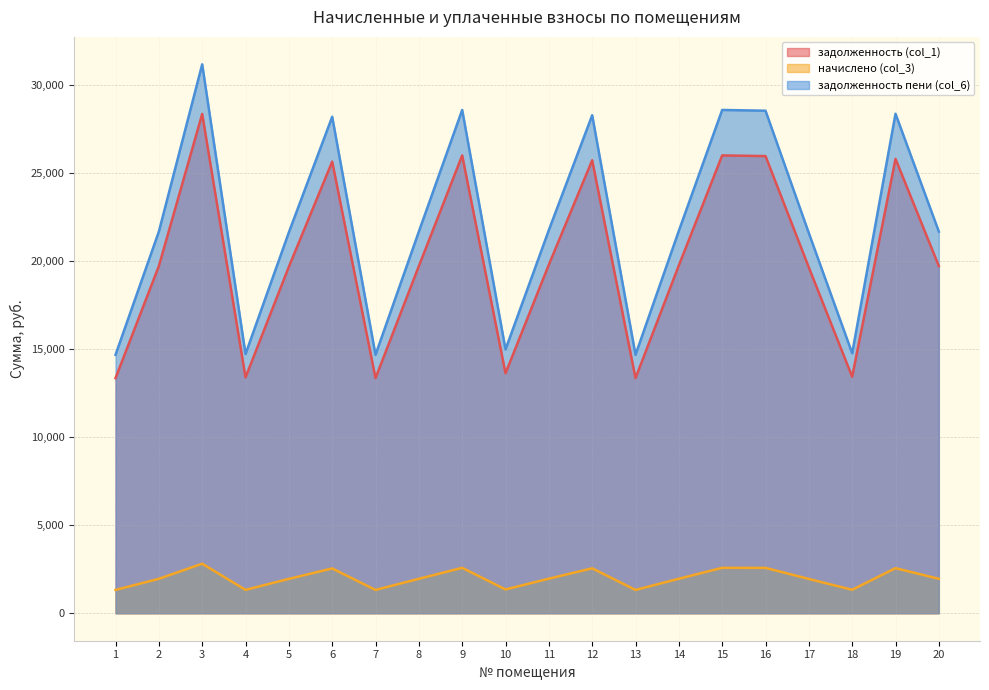

What is the difference between the highest and lowest values at 19?

25812.2